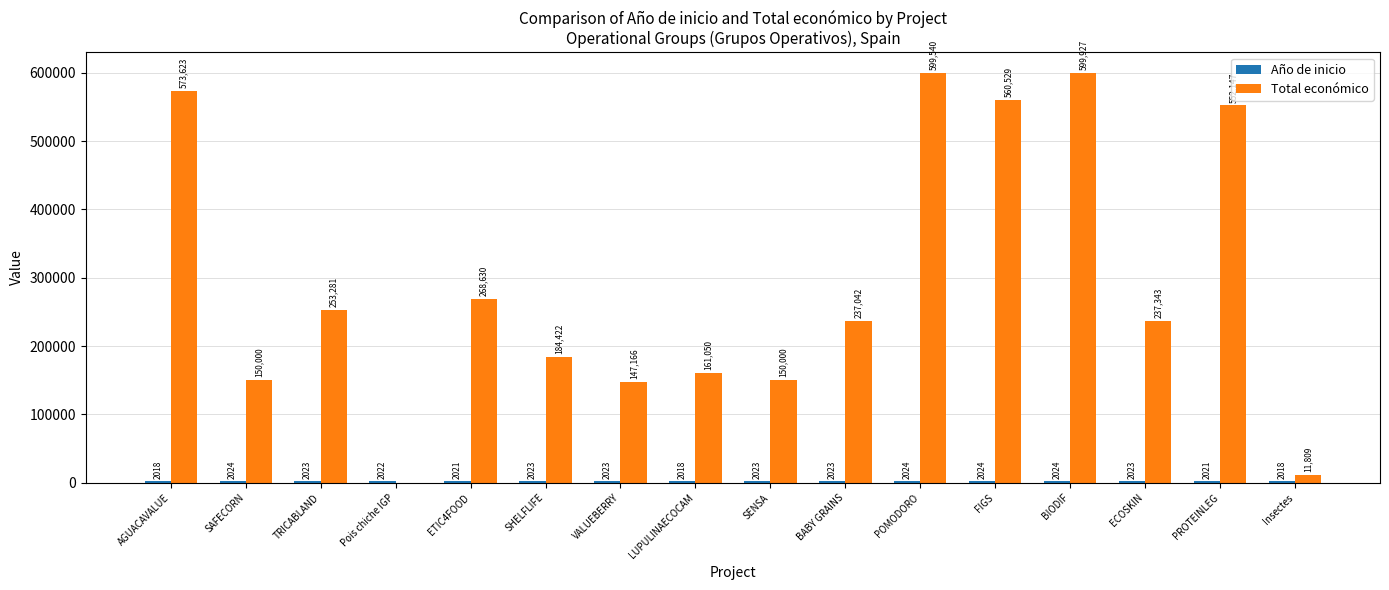

How many distinct data groups are displayed?

2